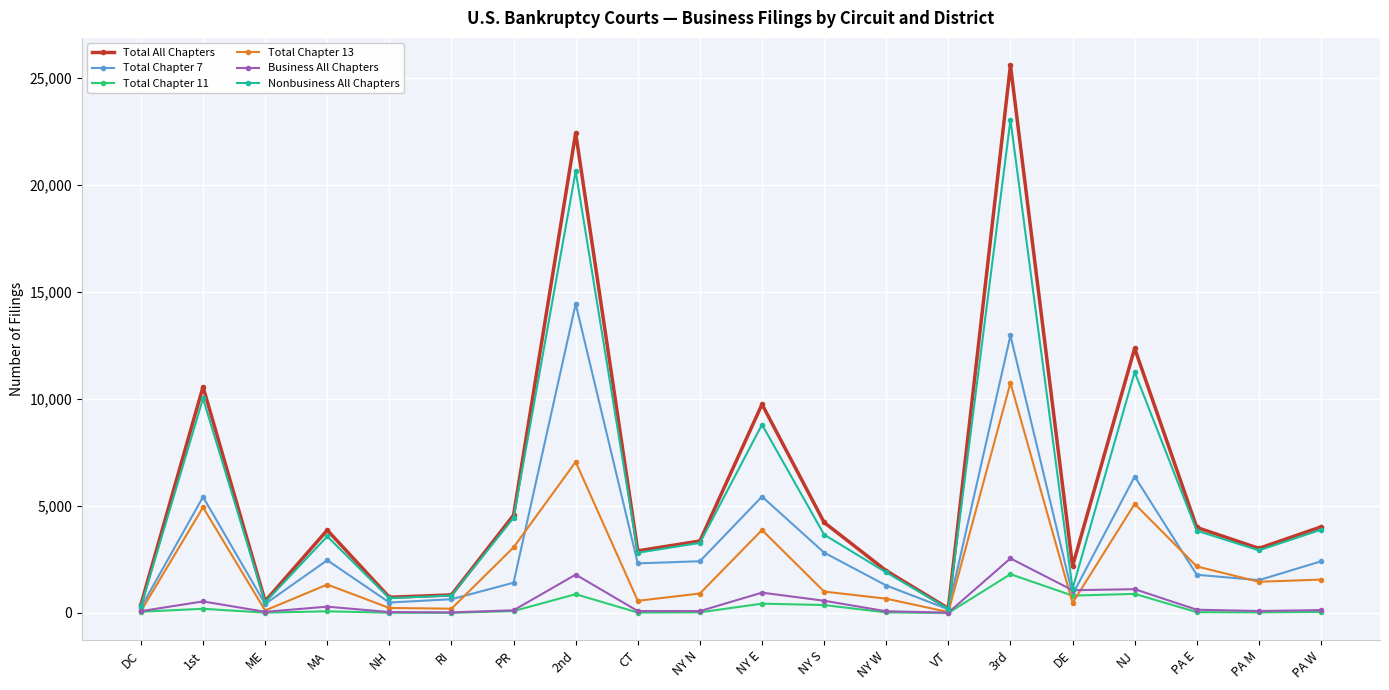

The value of Total Chapter 7 at NJ is 6371. True or false?

True